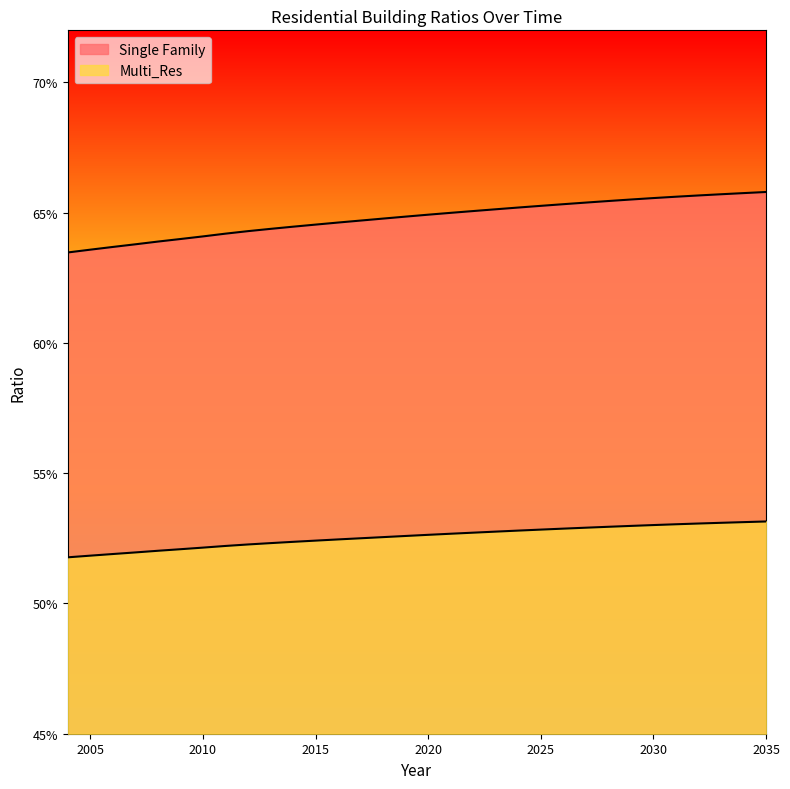

Rank the categories by Multi_Res value from lowest to highest.

2004, 2005, 2006, 2007, 2008, 2009, 2010, 2011, 2012, 2013, 2014, 2015, 2016, 2017, 2018, 2019, 2020, 2021, 2022, 2023, 2024, 2025, 2026, 2027, 2028, 2029, 2030, 2031, 2032, 2033, 2034, 2035